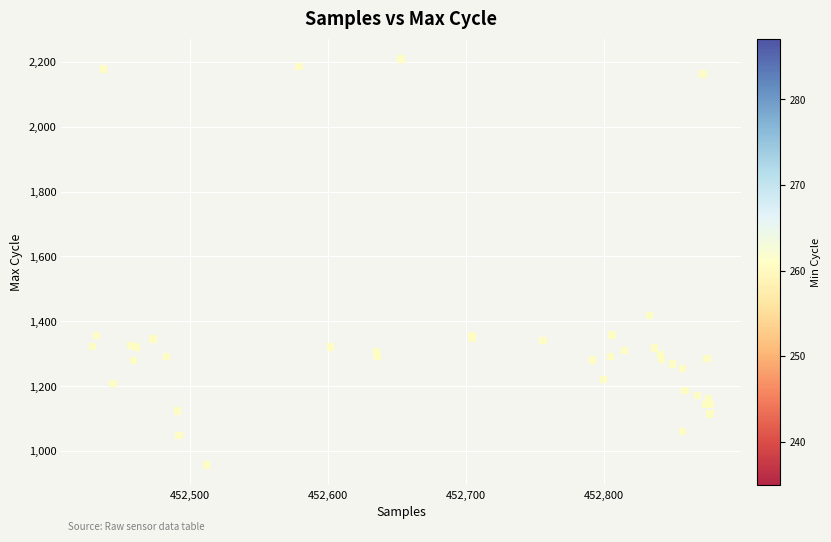

What Y value in the scatter plot is closest to 1583?

1418